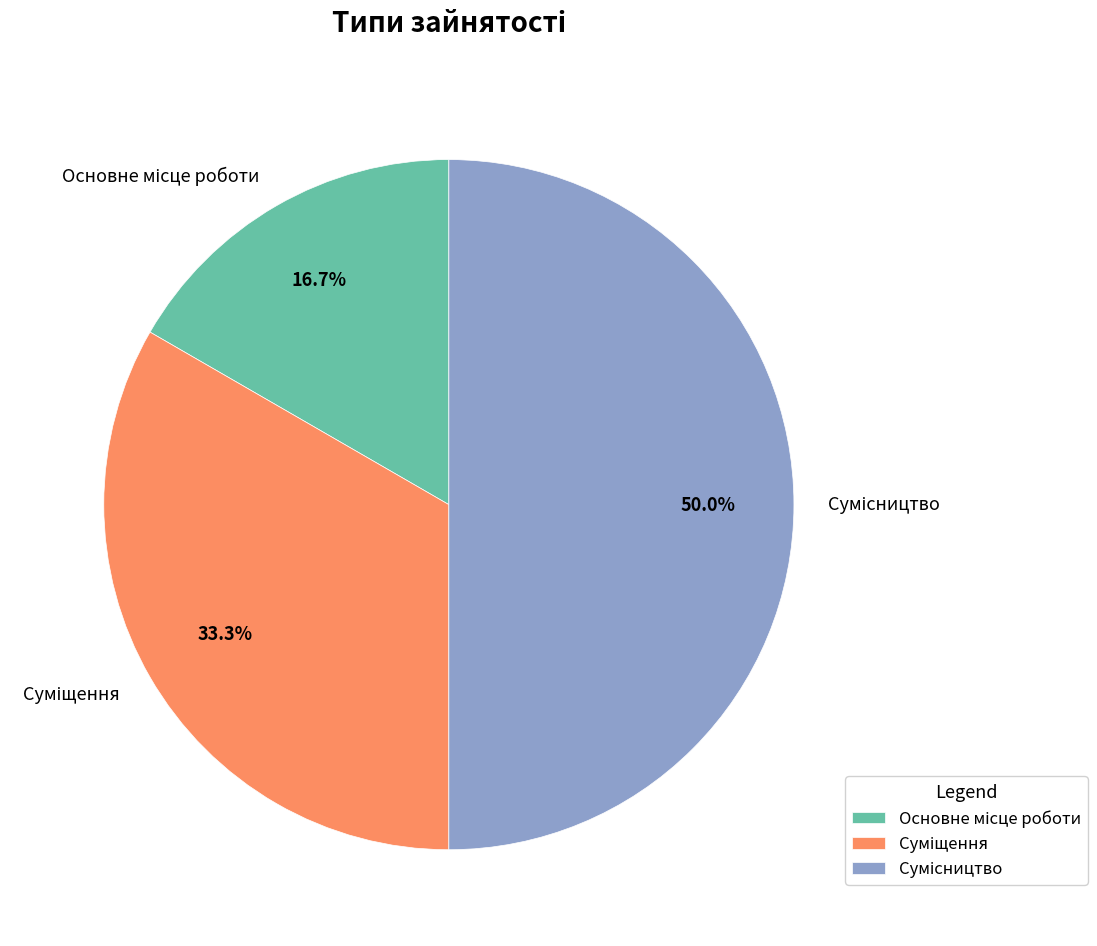

What is the smallest slice in the pie chart?

Основне місце роботи